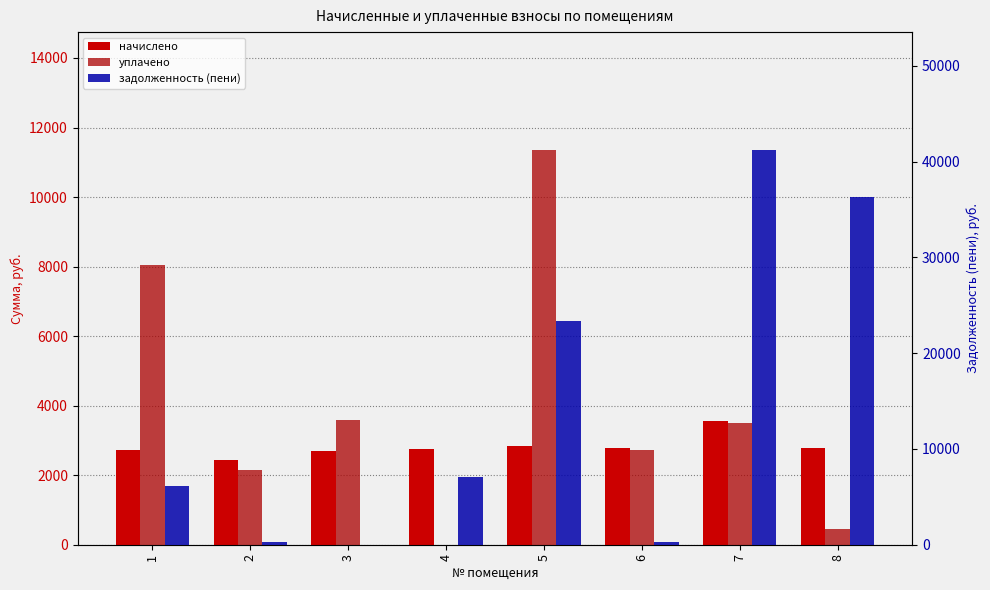

What is the sum of the задолженность (пени) values at 1 and 3?

6088.1